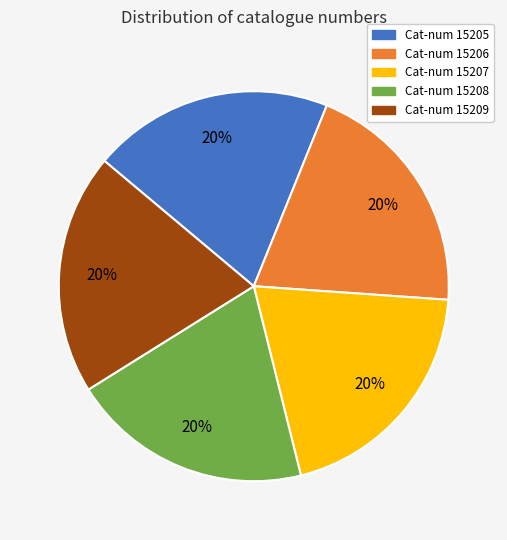

To the nearest percent, what is the average slice percentage?

20%